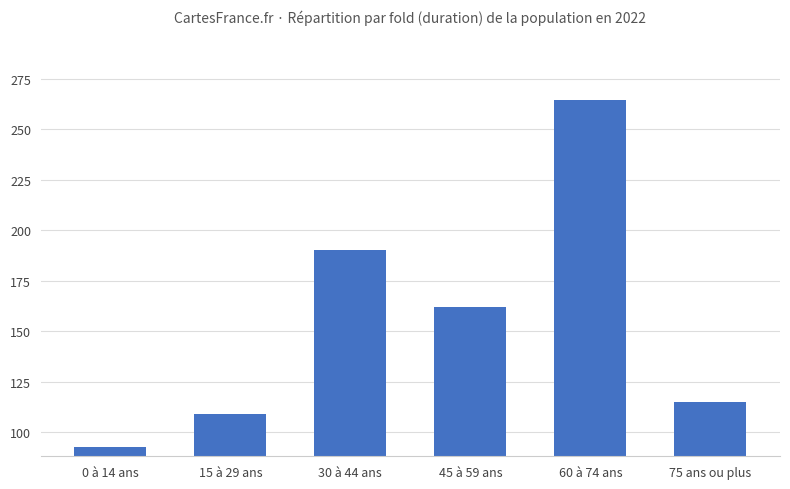

What is the label of the 4th bar from the right?

30 à 44 ans